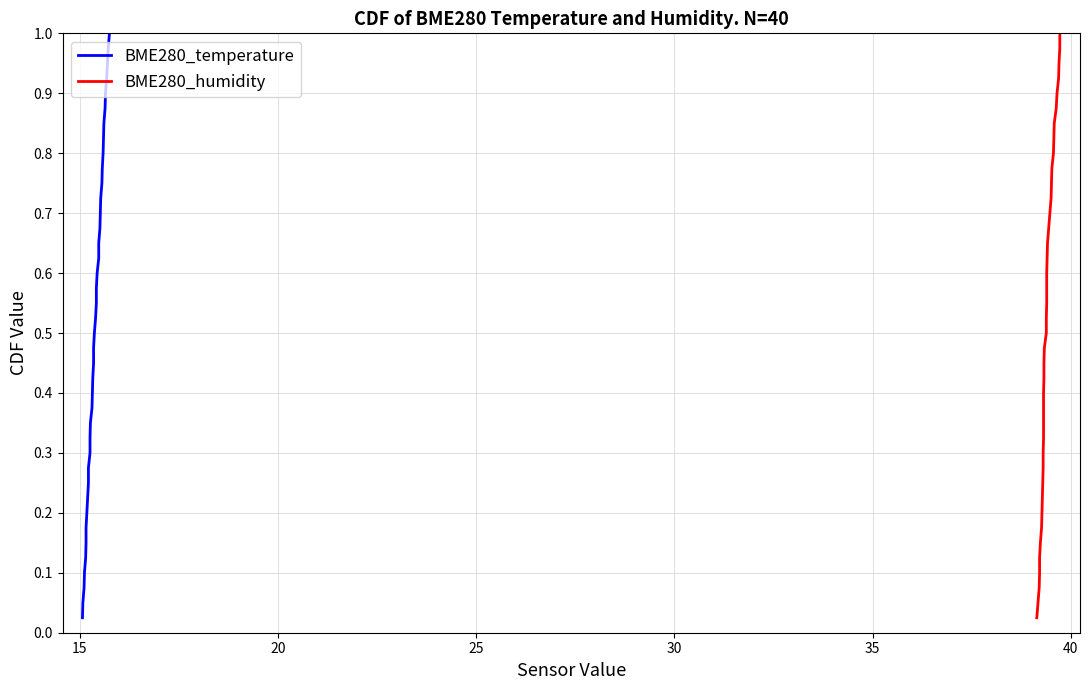

True or false: BME280_temperature has a value of 0.5 at 14.

False